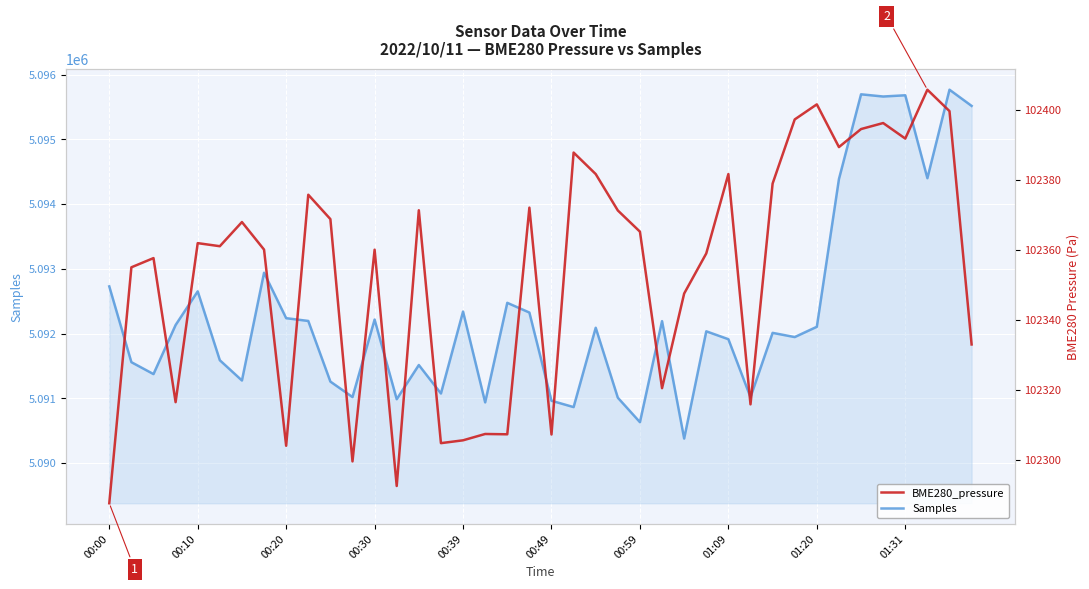

Count the number of data series in this chart.

2